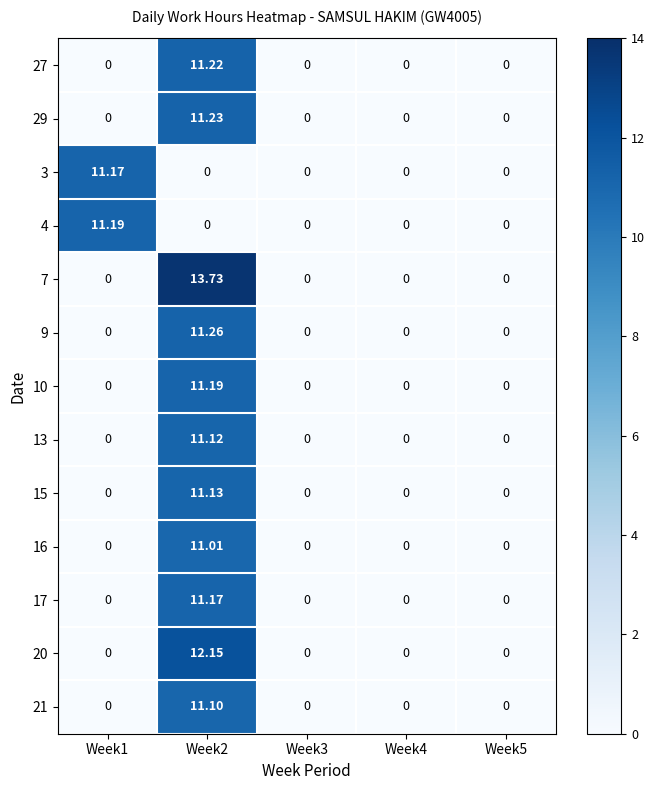

Which series has the largest total across all categories?

7